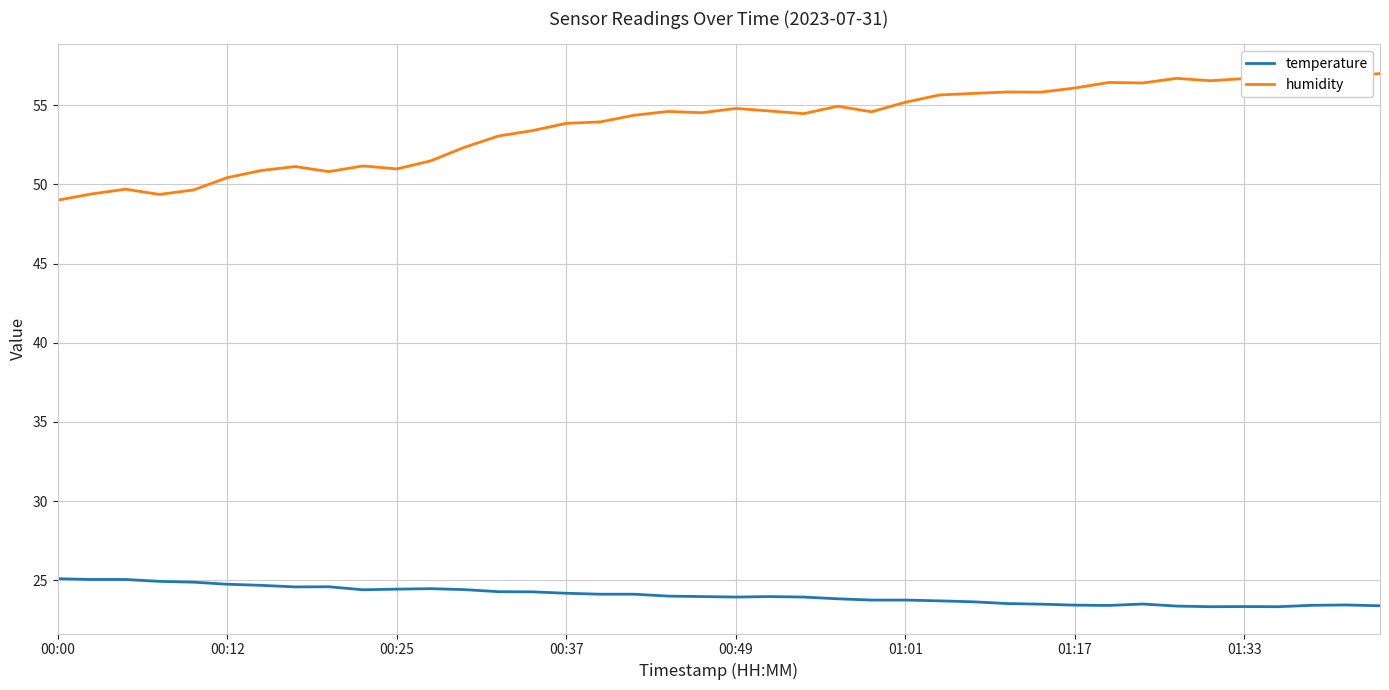

What is the highest value of the humidity series?

57.2